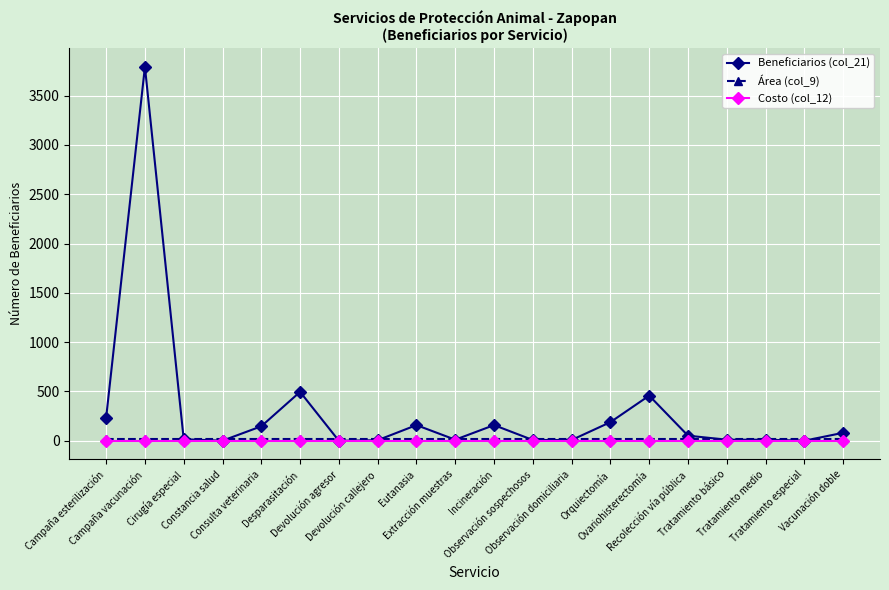

Count the number of categories in the chart.

20